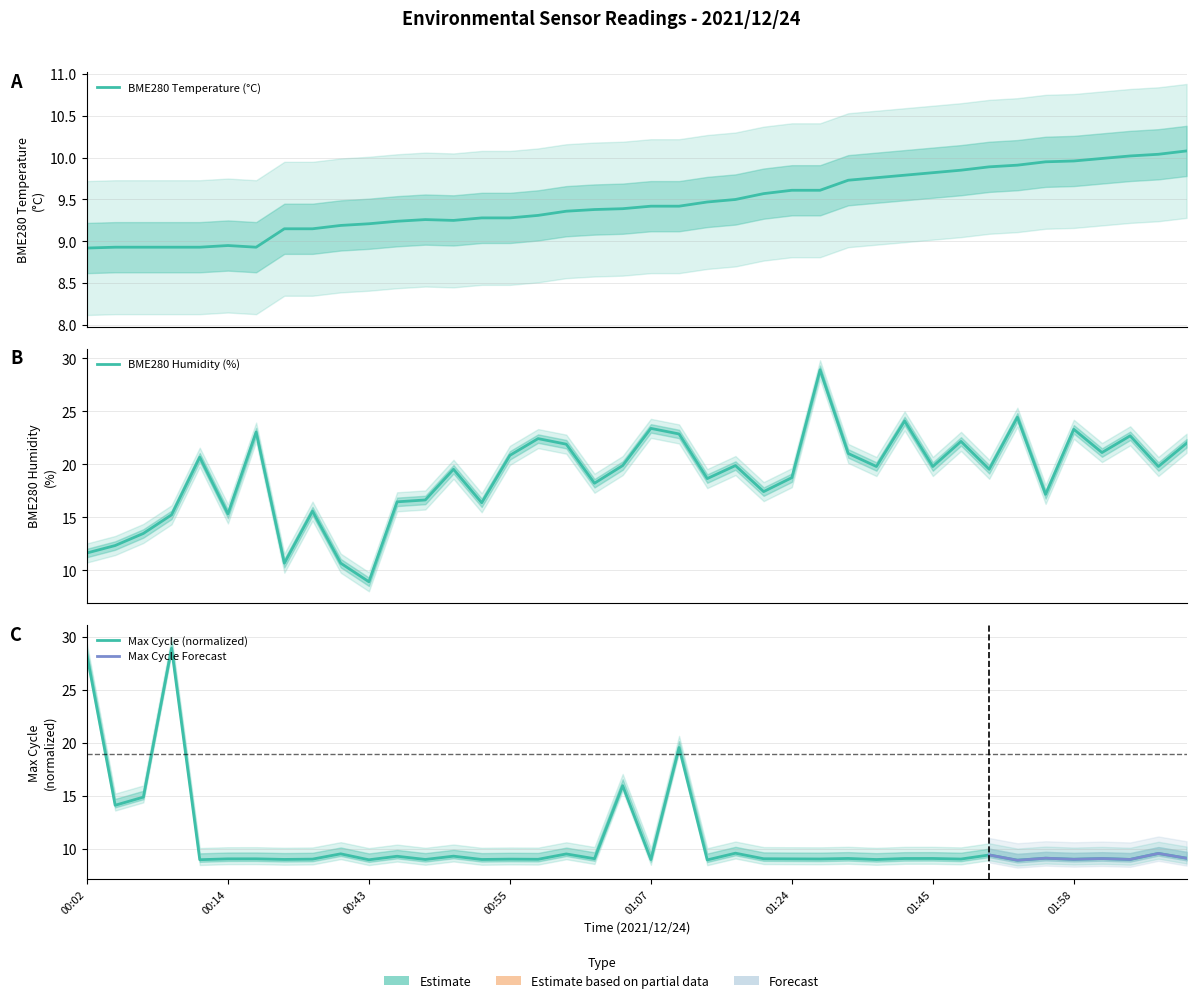

Which series has the largest total across all categories?

BME280_humidity